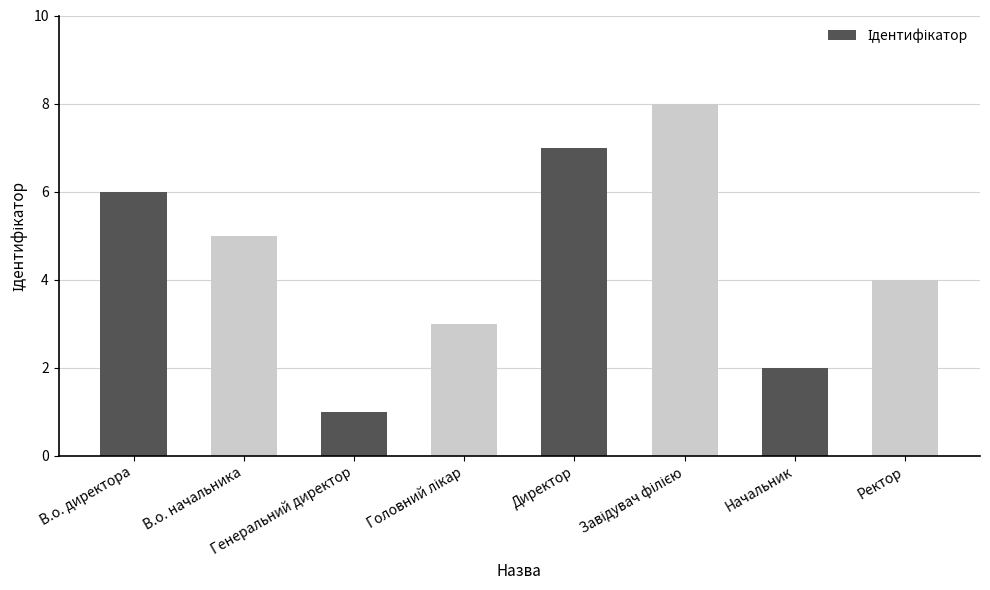

What is the value of the 5th bar from the left?

7